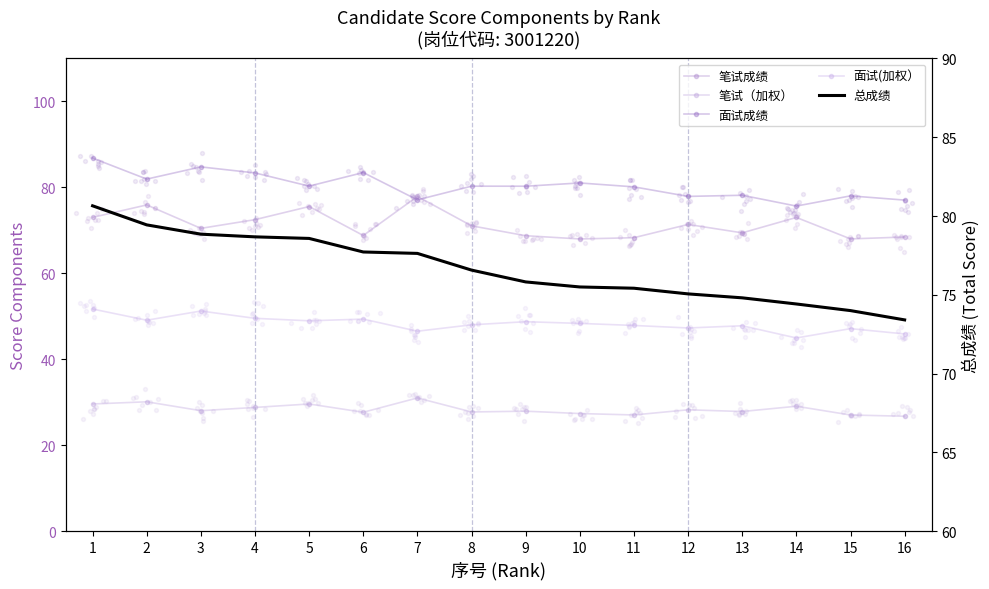

What are all the series names shown in the legend?

笔试成绩, 笔试（加权）, 面试成绩, 面试(加权）, 总成绩